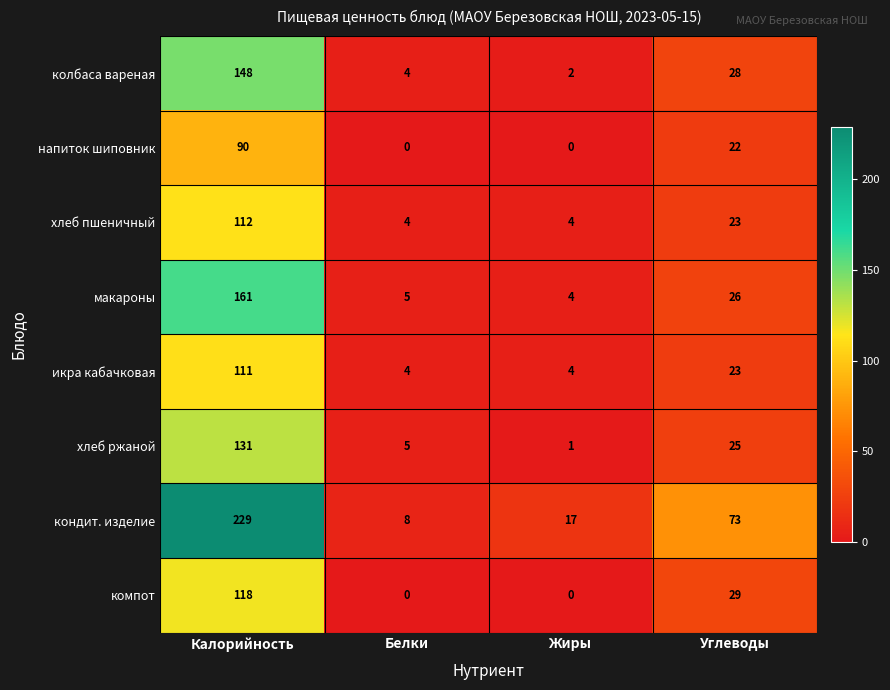

What is the average value of the колбаса вареная series?

46